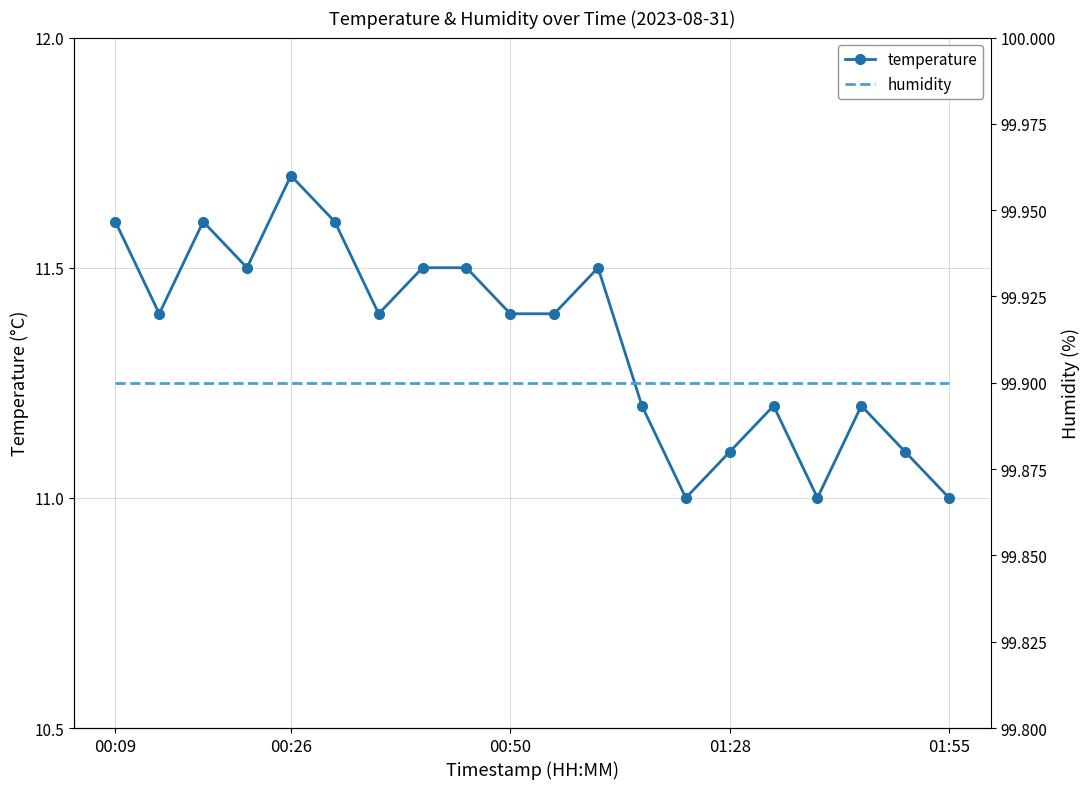

Where is humidity nearest to the value 99?

00:09